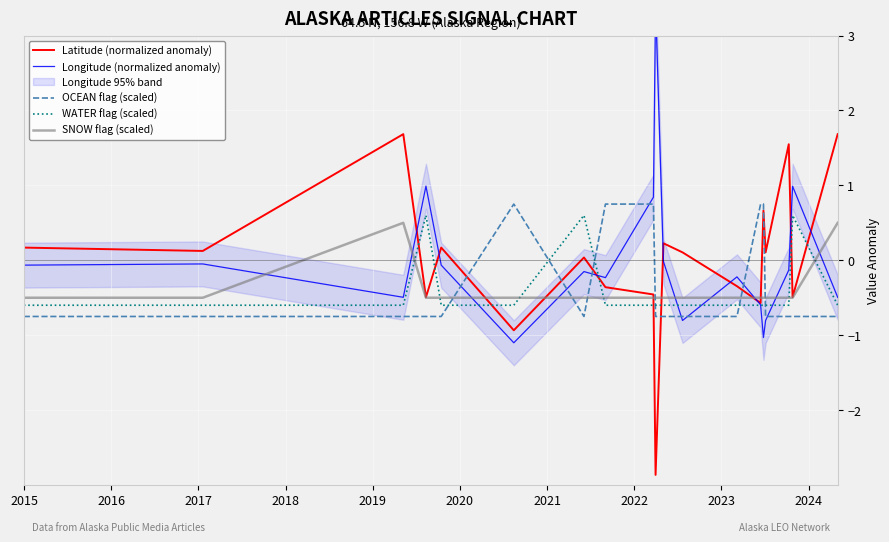

After their last crossing, which series has the higher values: OCEAN flag (scaled) or WATER flag (scaled)?

WATER flag (scaled)